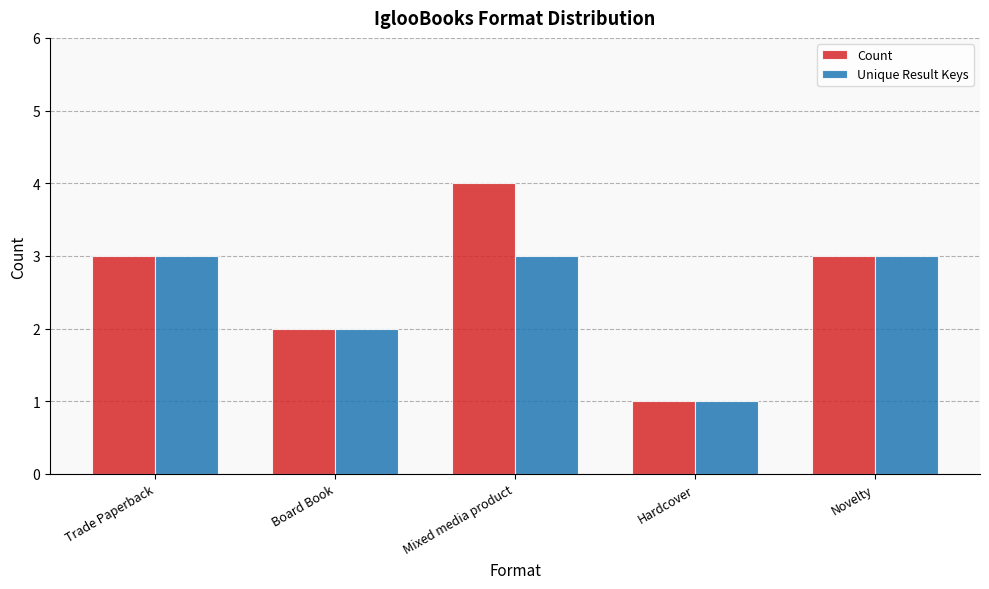

Which series has the widest spread of values?

Count